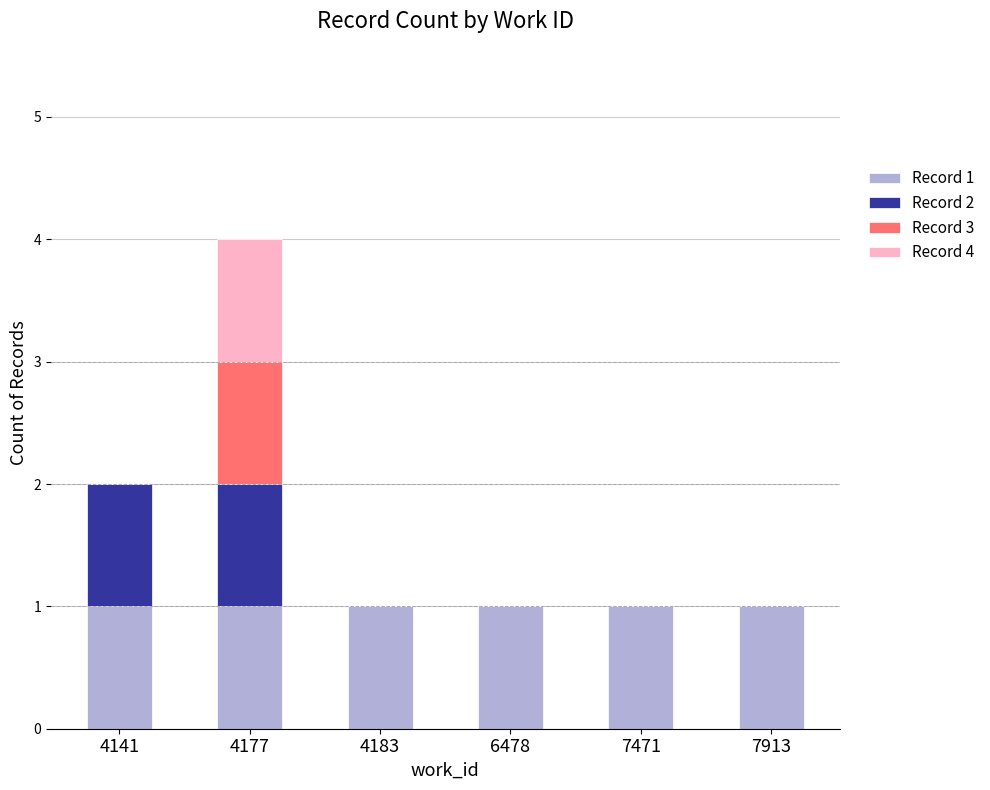

At which category is the sum across all series the highest?

4177